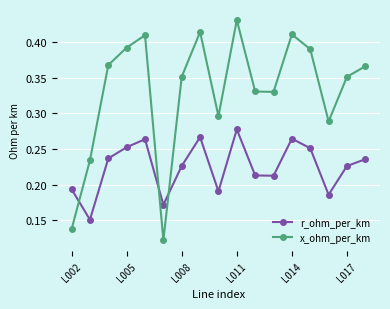

Which series has the largest total across all categories?

x_ohm_per_km